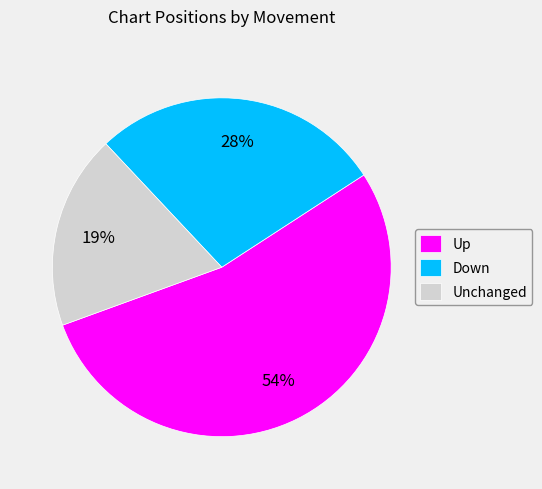

To the nearest percent, what is the average slice percentage?

33%